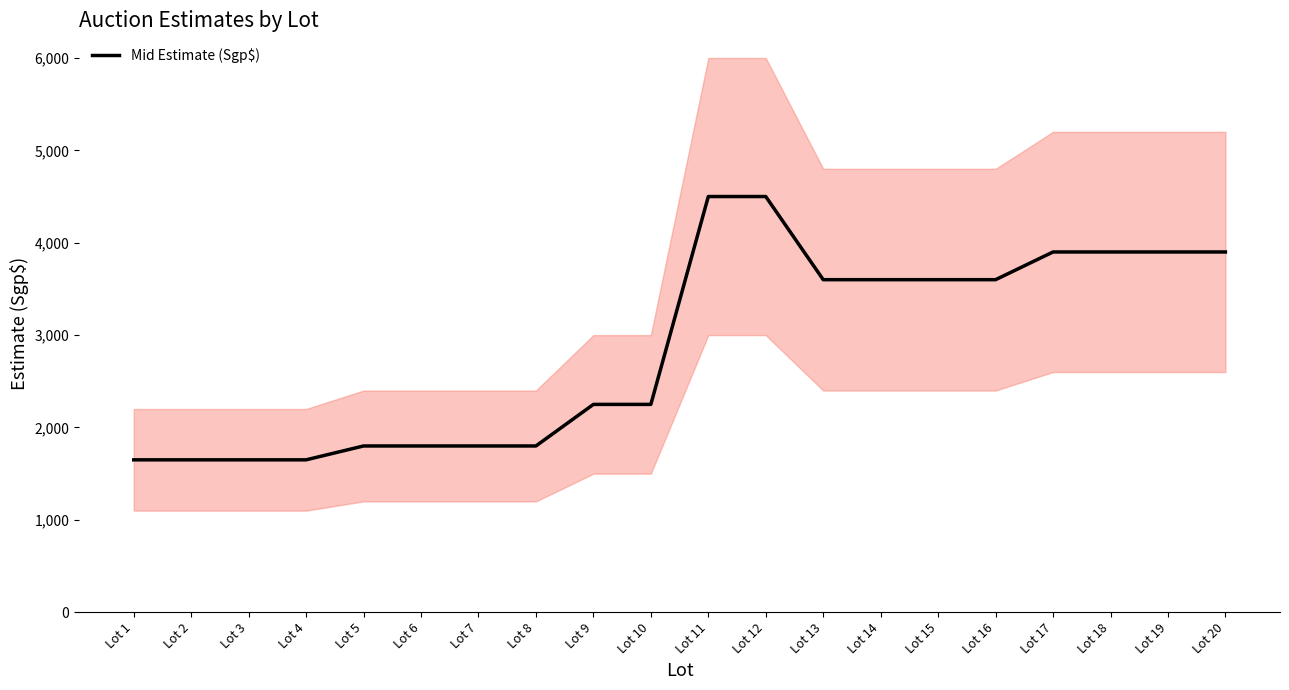

What is the average value?

2865